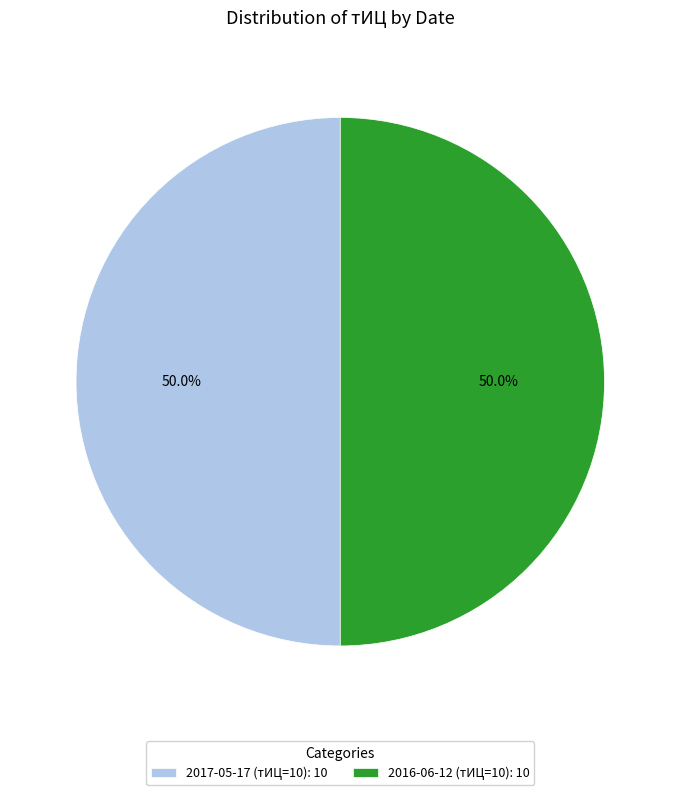

Combined, what portion of the pie is 2016-06-12 (тИЦ=10): 10 and 2017-05-17 (тИЦ=10): 10?

100.0%